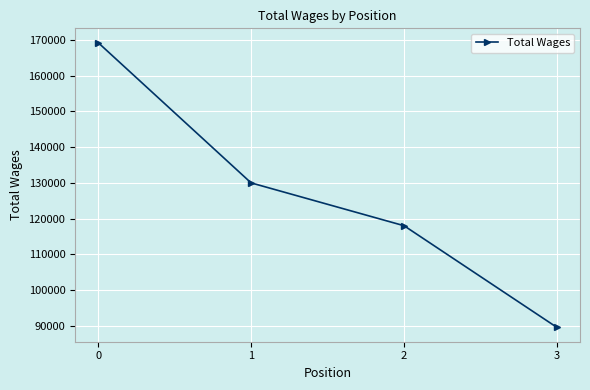

What is the value of the 1st point from the left?

169292